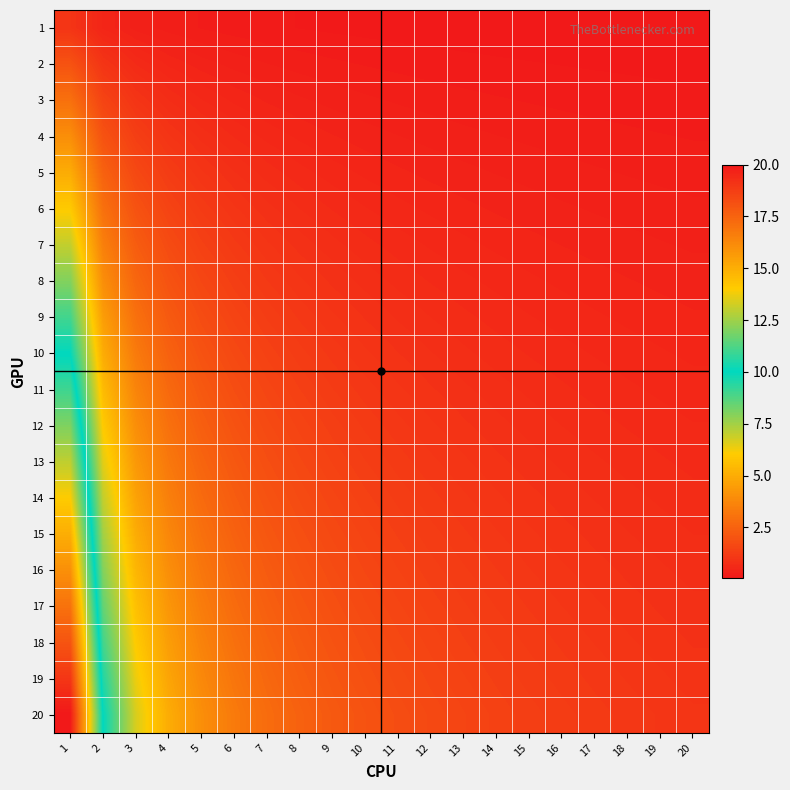

What is the minimum value shown in the chart?

0.1